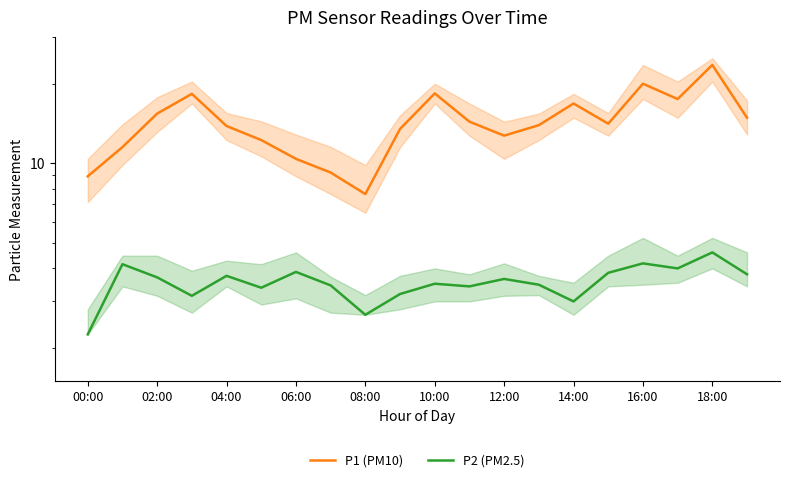

True or false: P2 (PM2.5) has more than 2 interior local peaks.

True